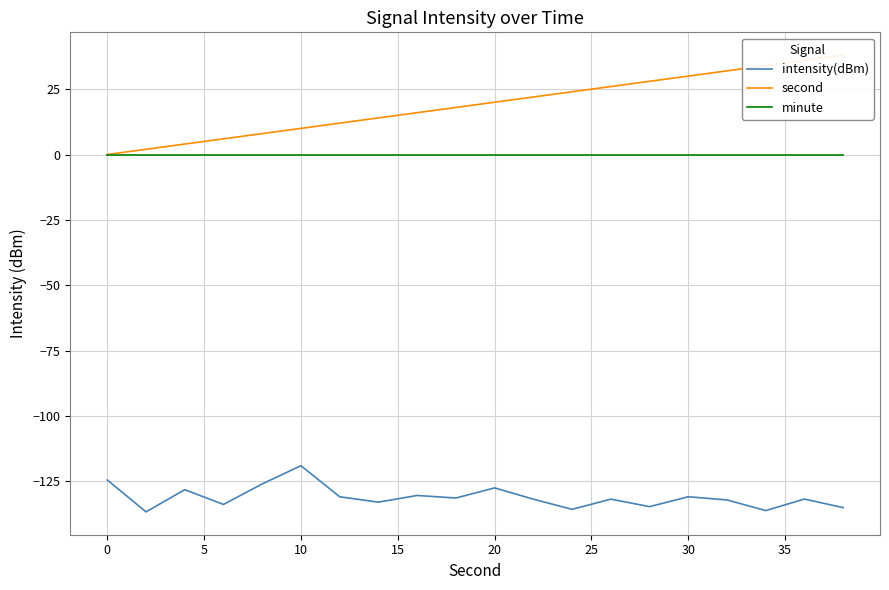

The value of minute at 20 is 0.0. True or false?

True